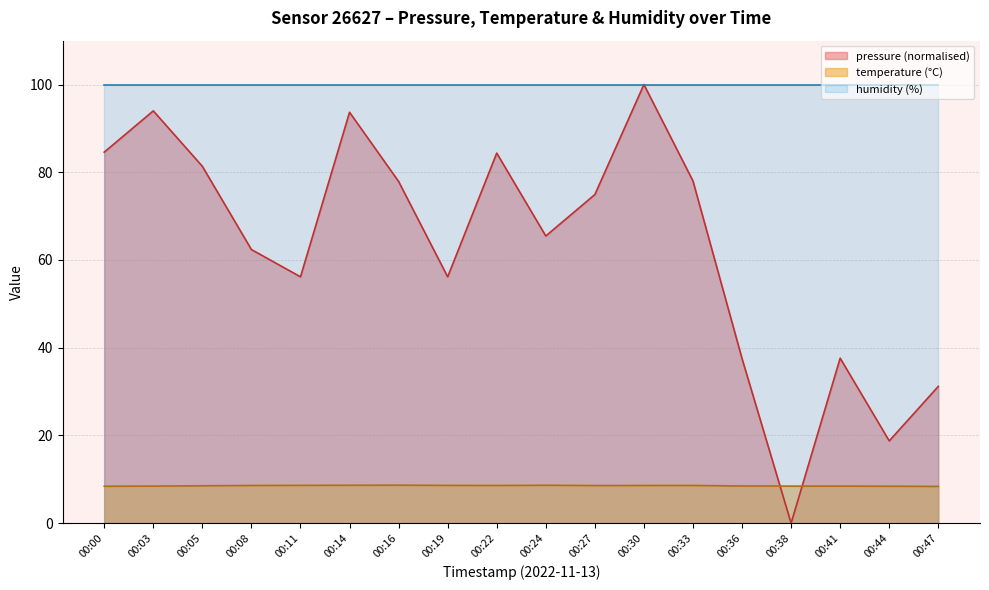

What is the highest value of the temperature series?

8.7